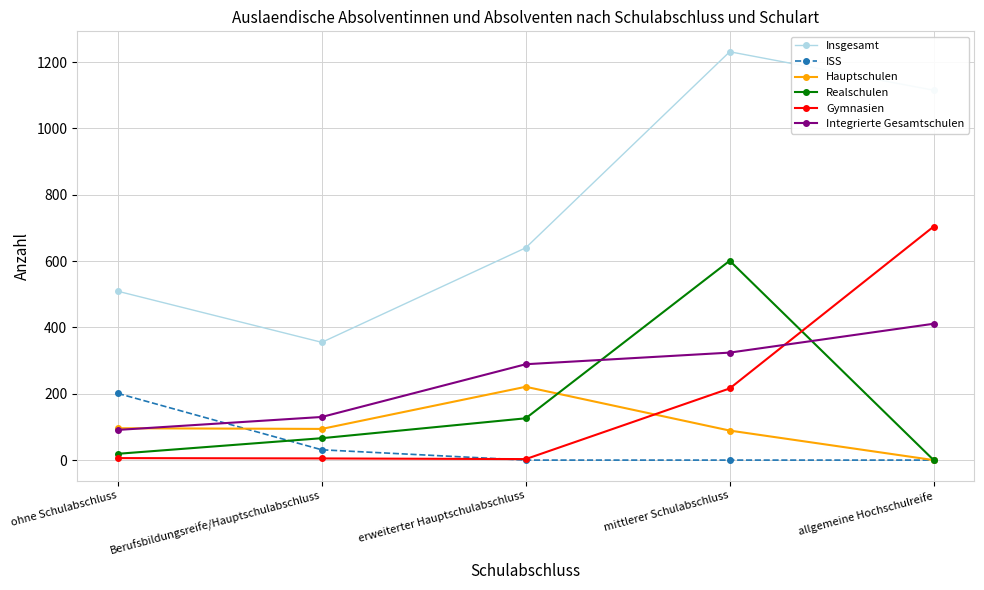

At Berufsbildungsreife/Hauptschulabschluss, list the series in order from largest to smallest.

Insgesamt, Integrierte Gesamtschulen, Hauptschulen, Realschulen, ISS, Gymnasien